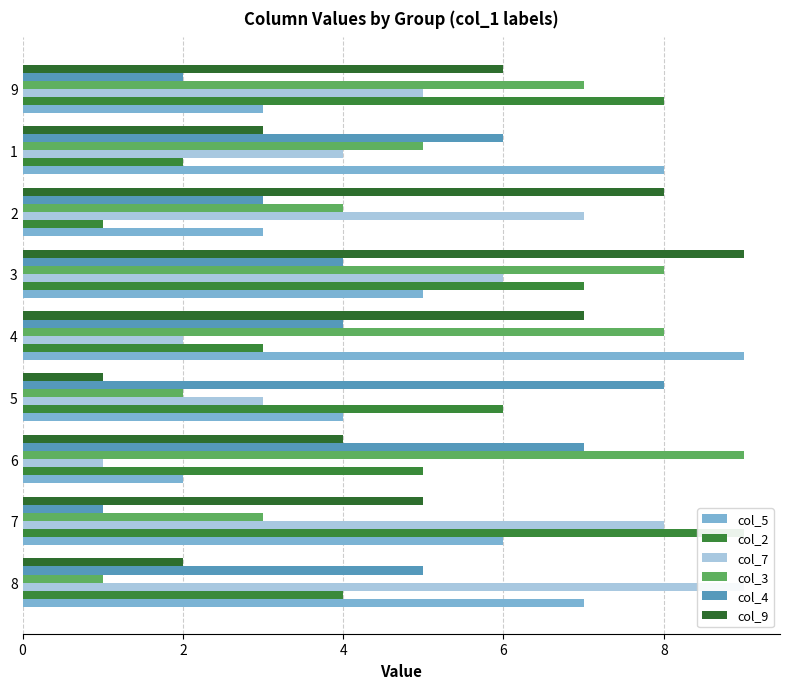

What is the sum of the col_2 values at 7 and 1?

11